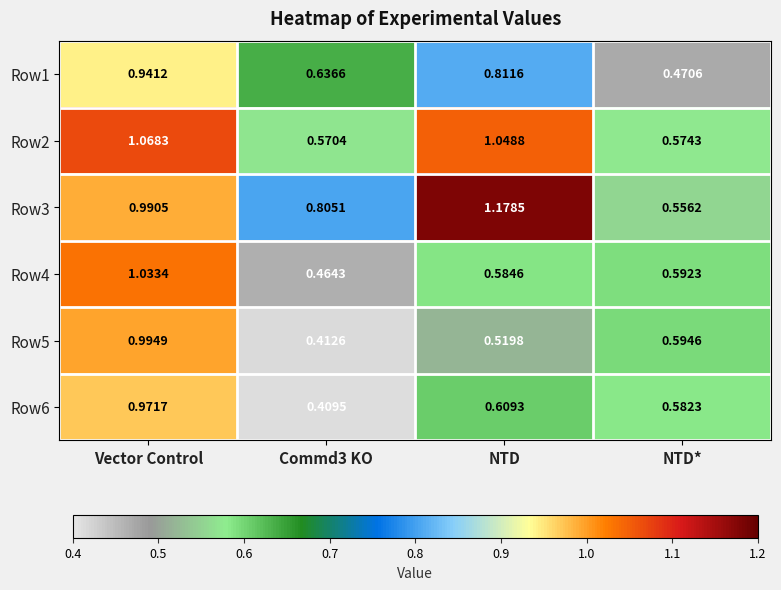

At which label does Row2 reach its peak?

Vector Control